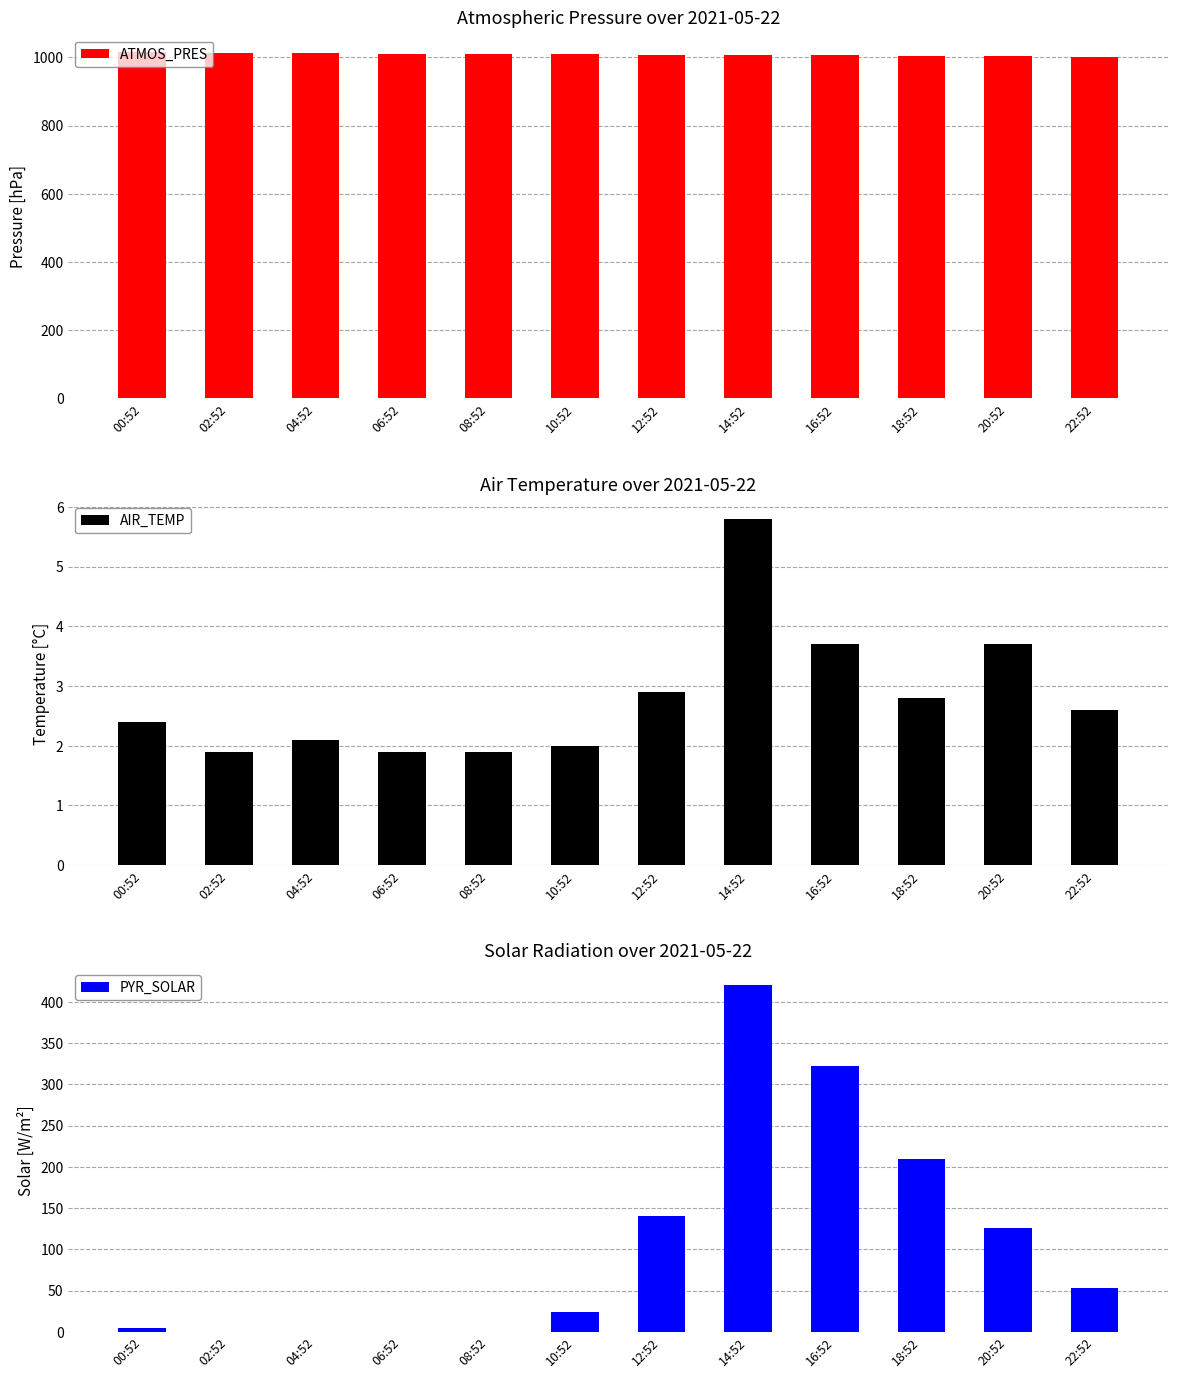

What is the minimum value for AIR_TEMP?

1.9